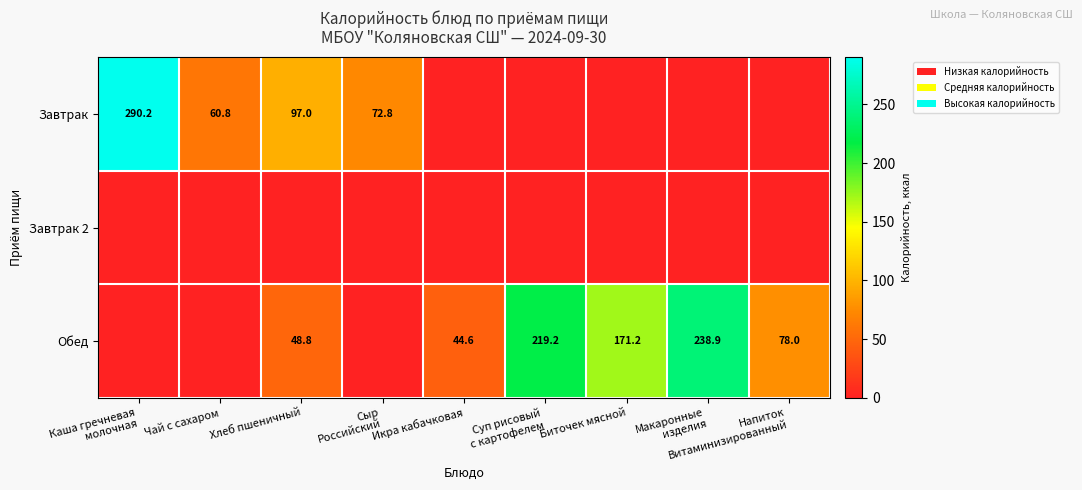

The value of Обед at Сыр Российский is -135.9. True or false?

False